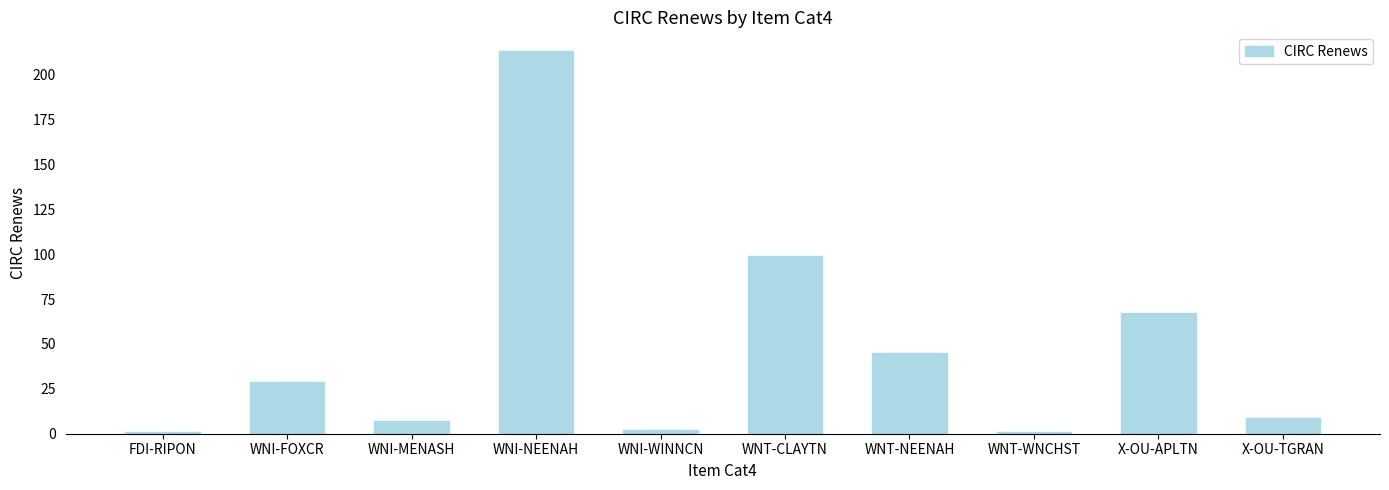

Reading right to left, transcribe all the data shown in this chart.

9	67	1	45	99	2	213	7	29	1